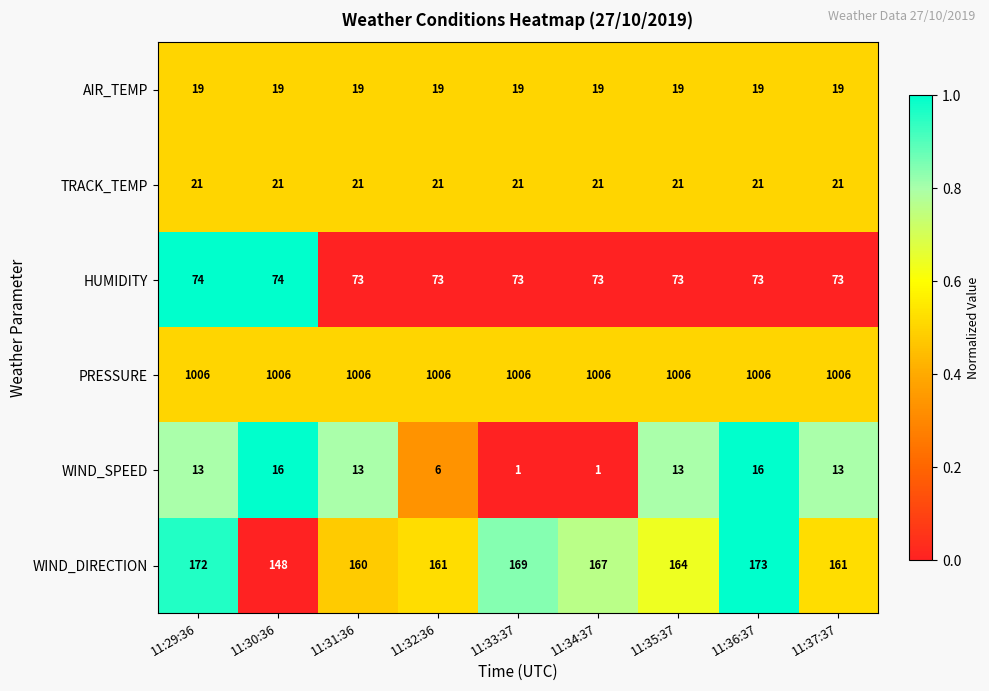

Which series has the widest spread of values?

WIND_DIRECTION